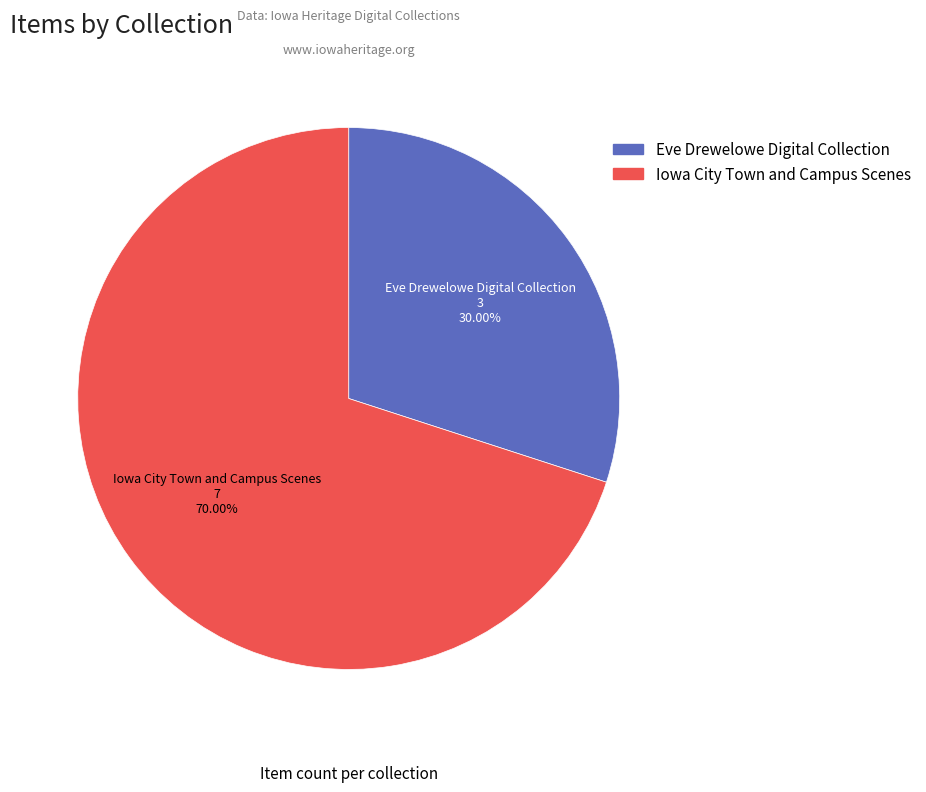

Is there any slice that represents more than half of the pie?

Yes